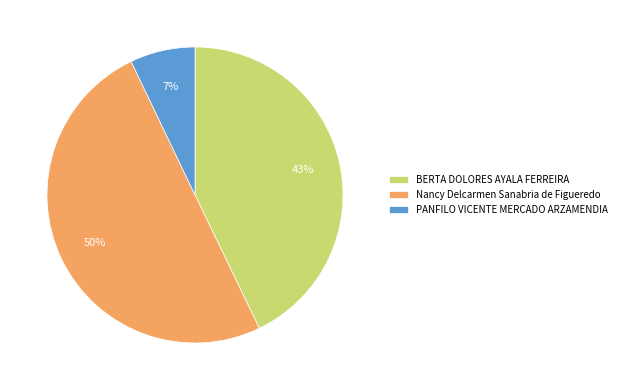

Combined, do Nancy Delcarmen Sanabria de Figueredo and BERTA DOLORES AYALA FERREIRA account for over 50%?

Yes